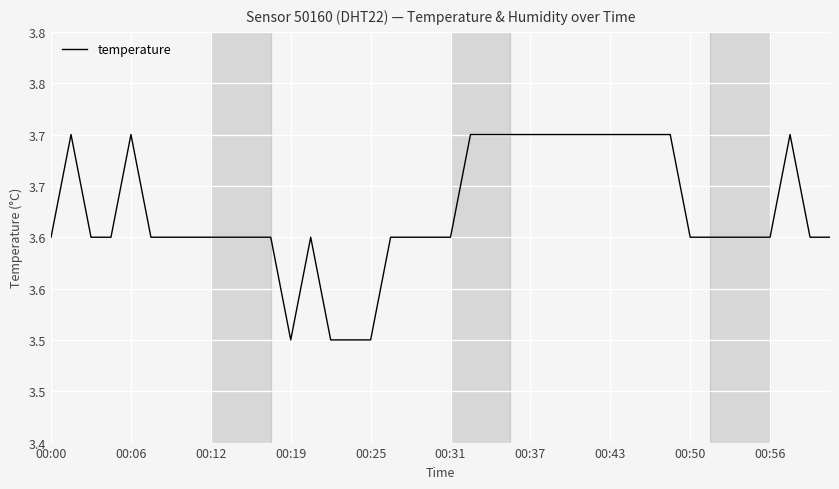

Does the chart display data point markers on the line(s)?

No